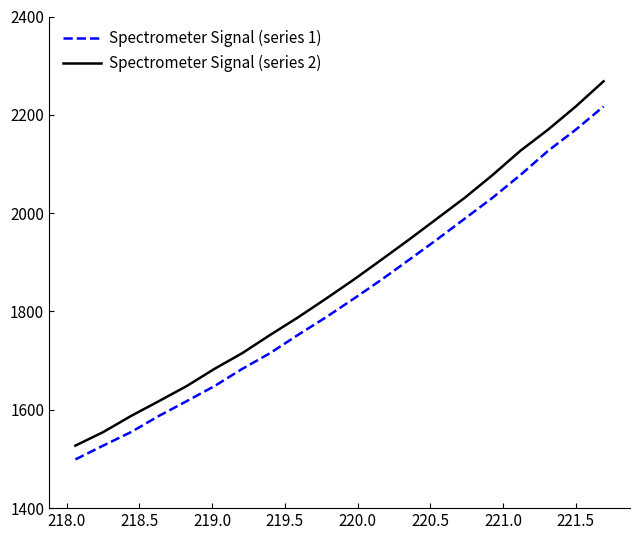

What is the minimum value shown in the chart?

1499.1